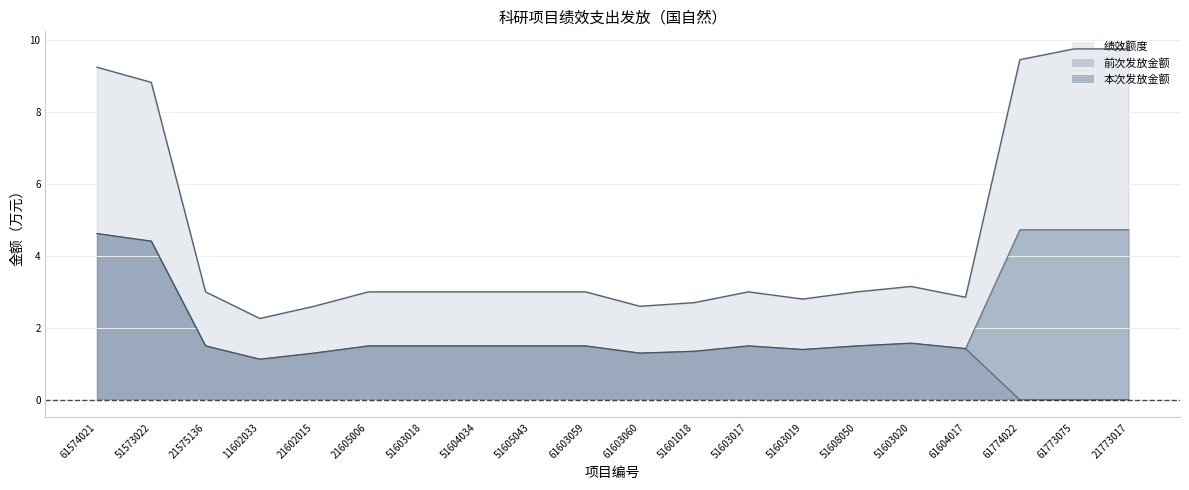

Where is the first local maximum for 本次发放金额?

51603017